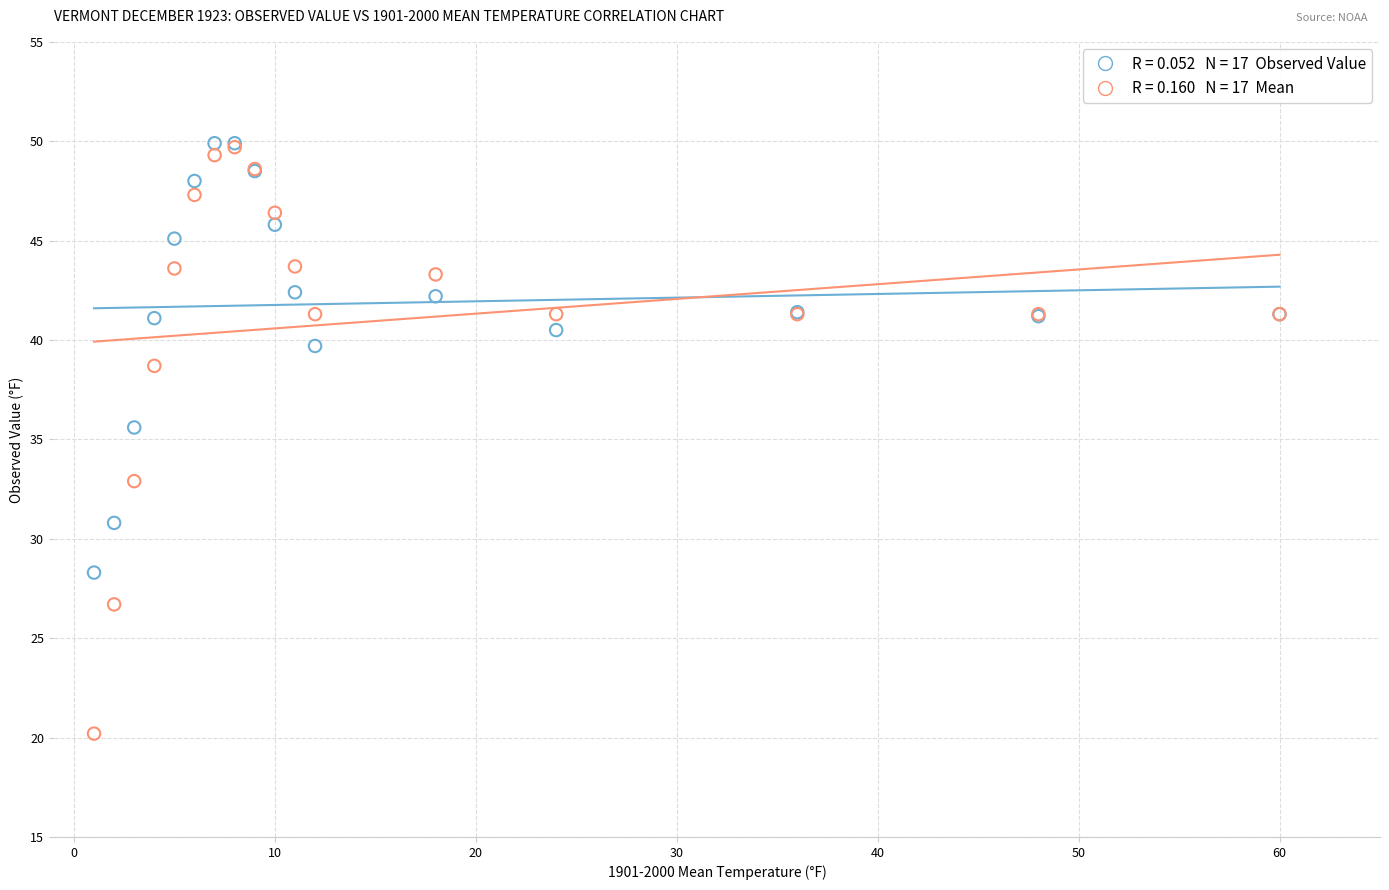

Across all series, what Y value is closest to 35?

35.6